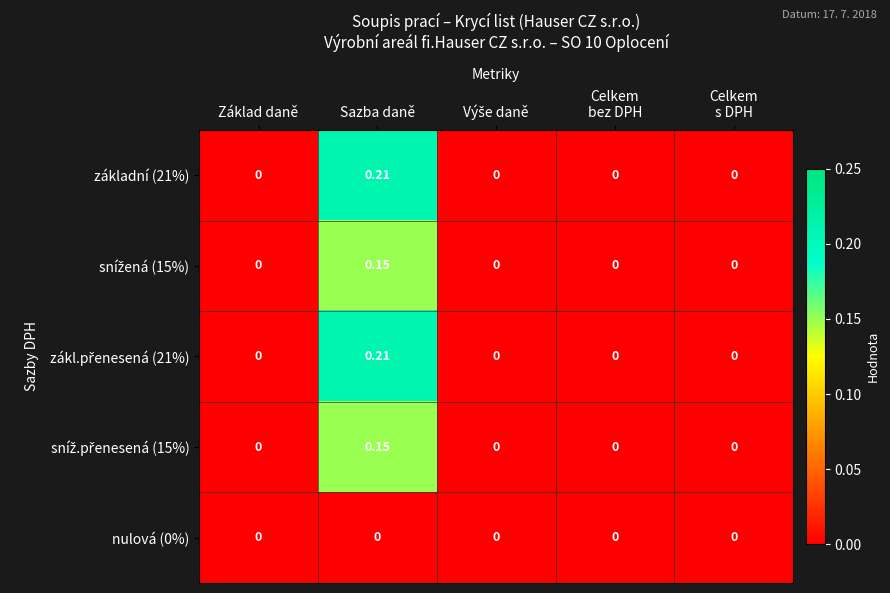

At which category does the chart reach its peak across all series?

Sazba daně